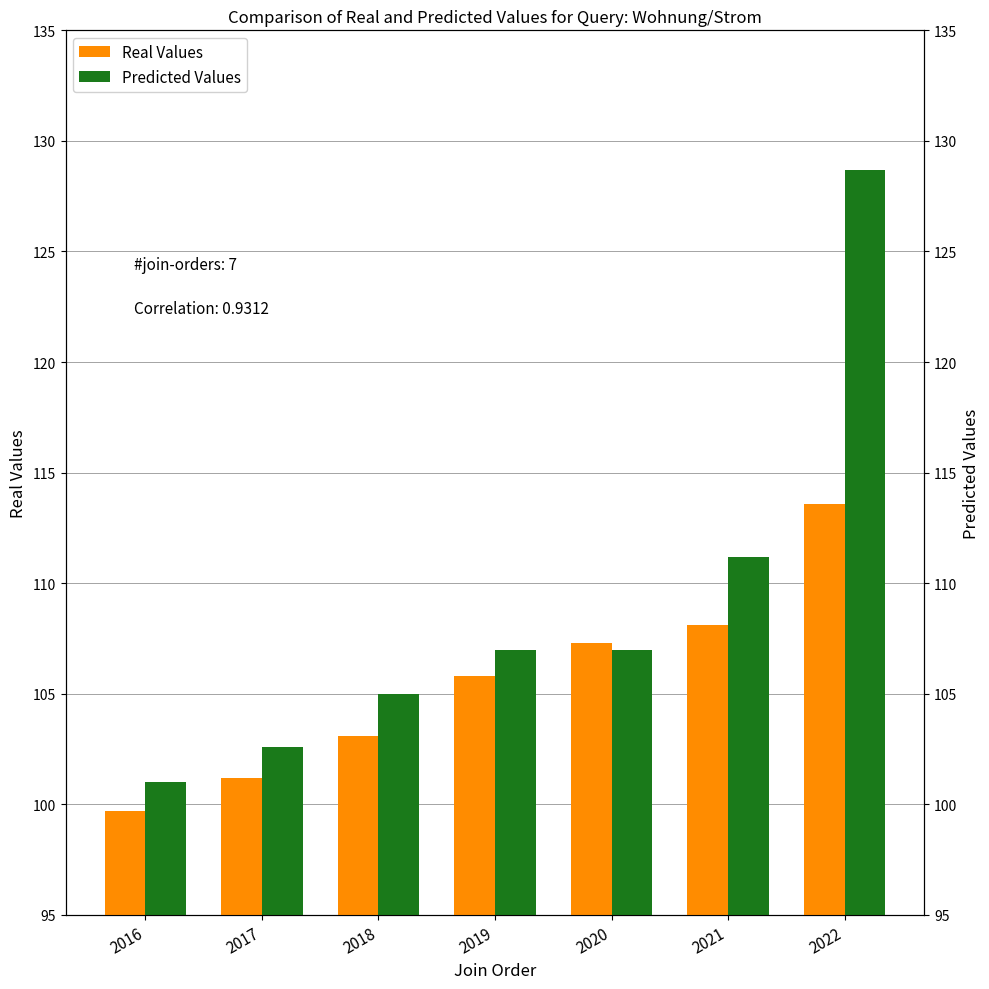

What is the value of the Predicted Values bar at the 4th from the left?

107.0